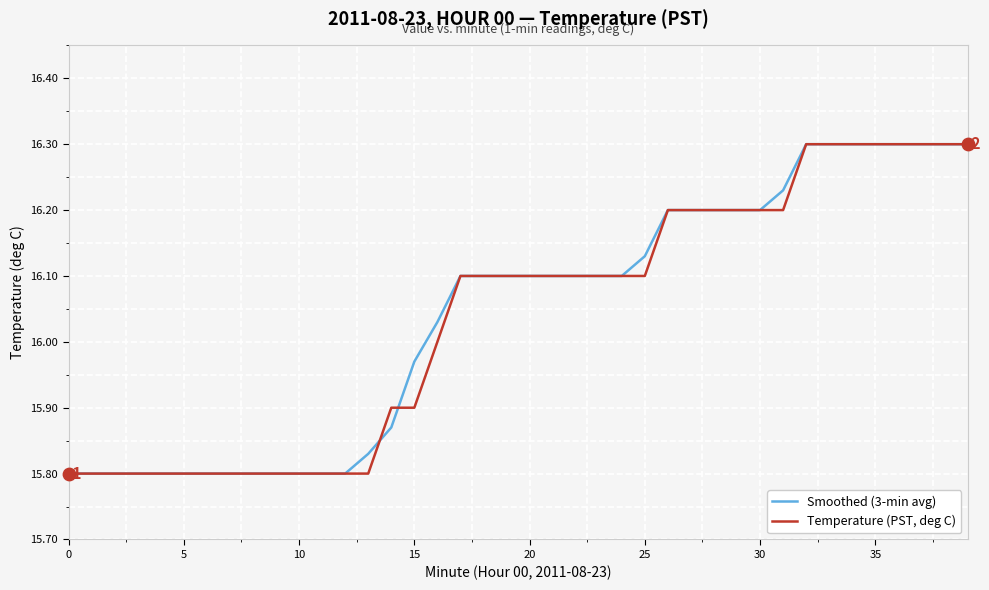

What is the maximum value shown in the chart?

16.3